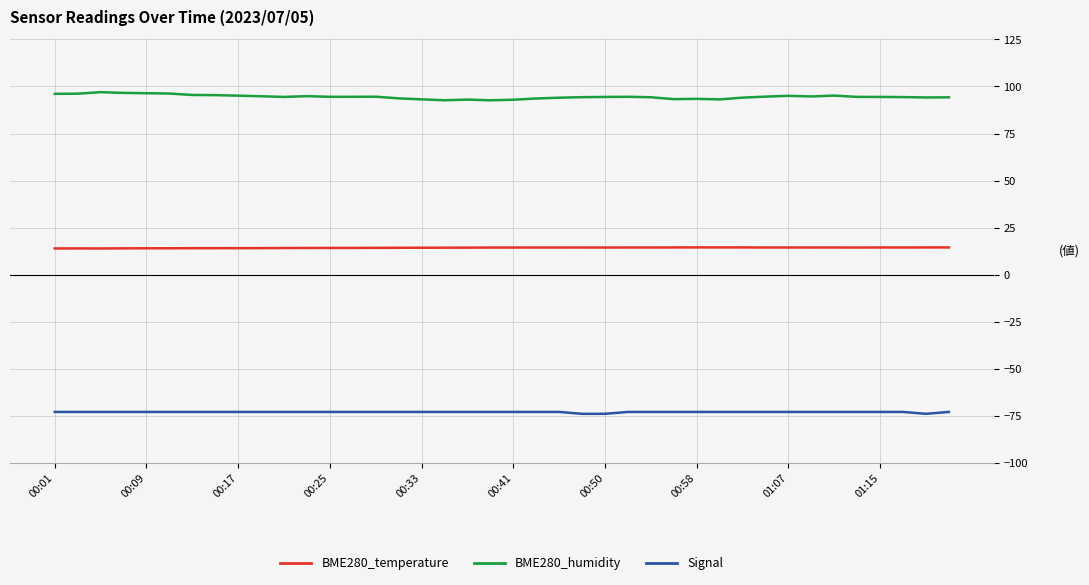

True or false: BME280_humidity and BME280_temperature intersect in this chart.

False